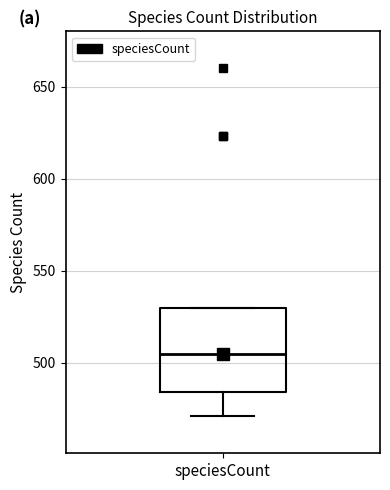

Where is the upper edge of the box for speciesCount on the y-axis? The values are not printed on the chart, so give them approximately, as read against the axis.

530